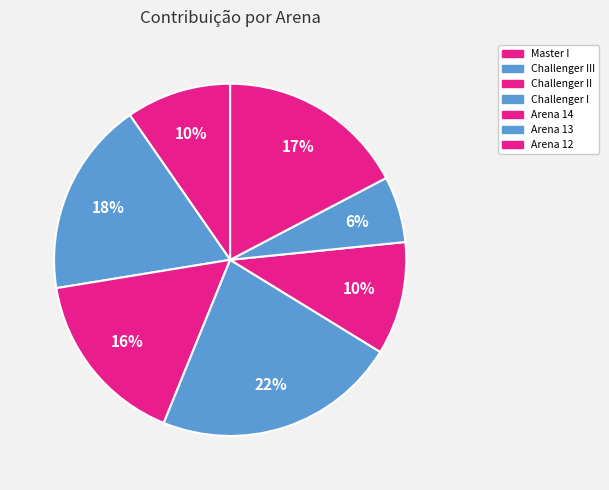

Is the sum of Challenger III and Arena 12 greater than half?

No